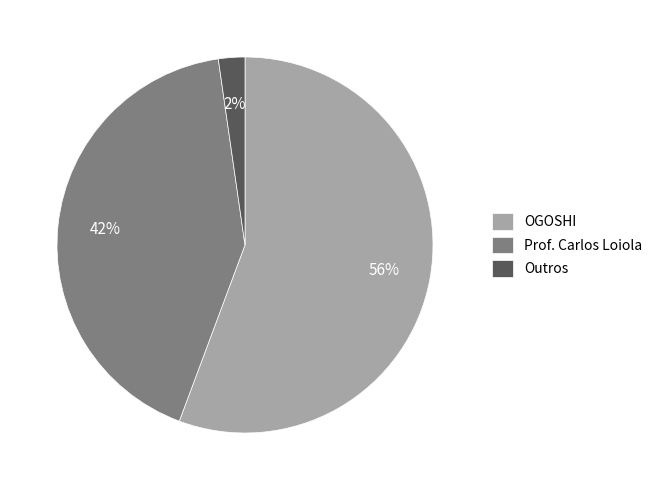

True or false: Prof. Carlos Loiola accounts for 36% of the total.

False